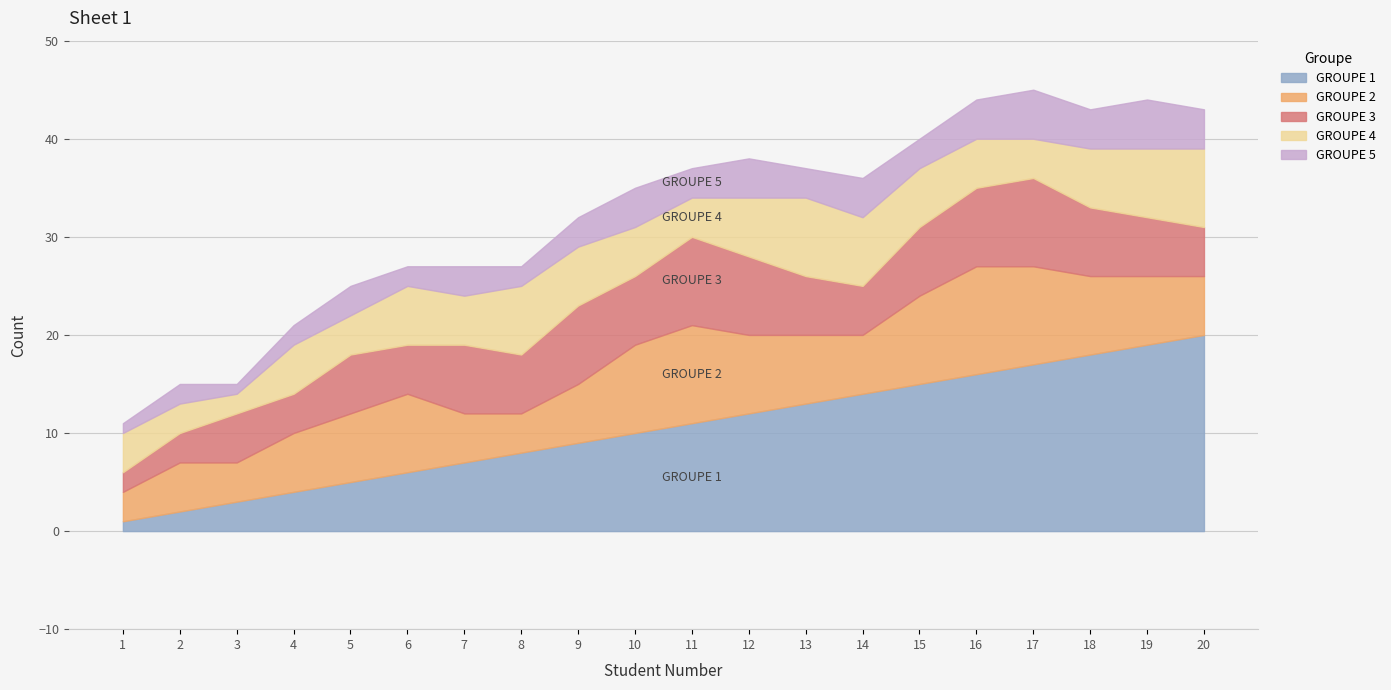

True or false: GROUPE 5 and GROUPE 1 cross at least once.

False